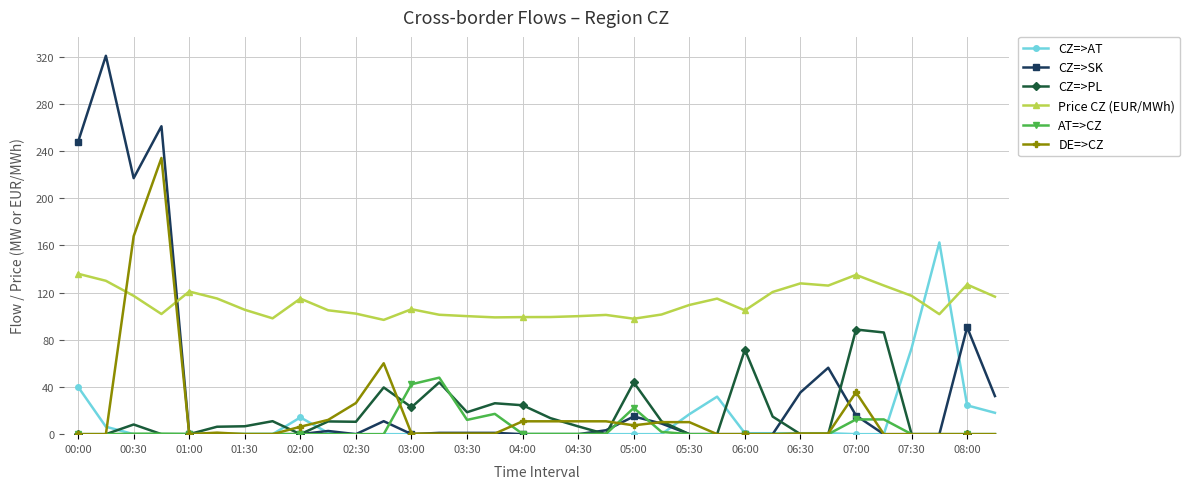

What is the value of the CZ=>AT point at the 10th from the left?

1.1